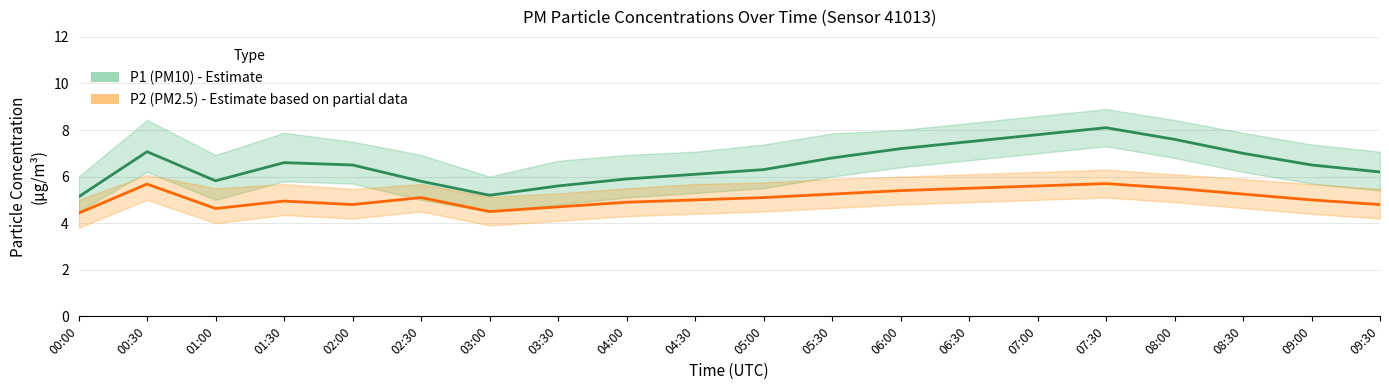

Which series has the largest range (max minus min)?

P1 (PM10)